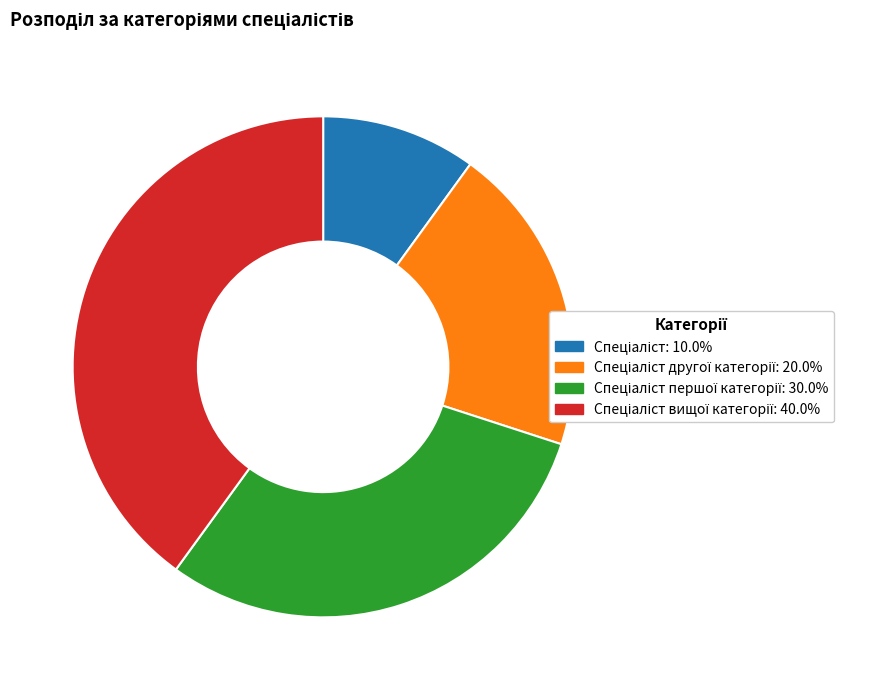

How many slices are in this pie chart?

4